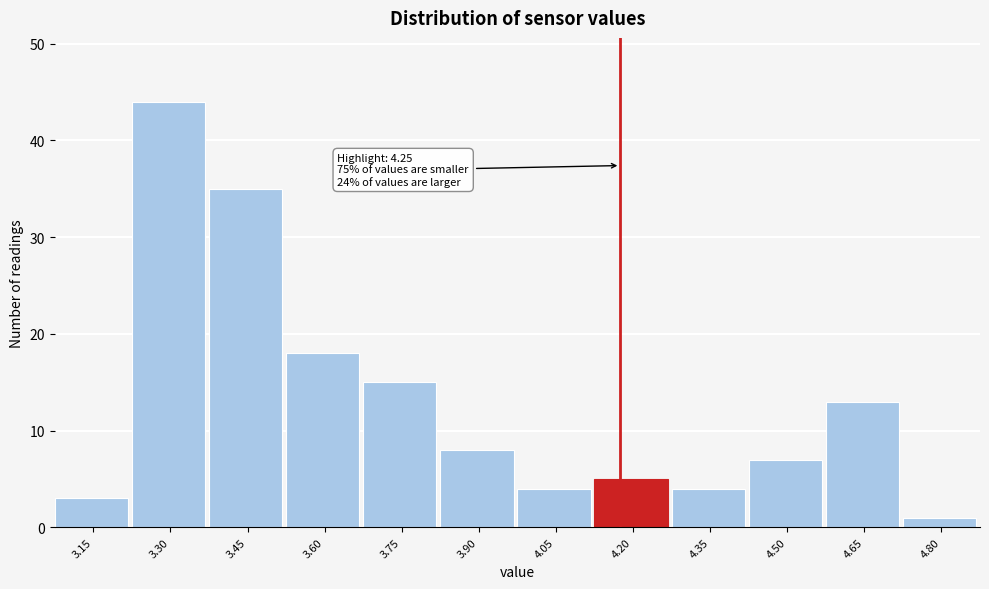

Reading left to right, list all the values displayed in this chart.

3	44	35	18	15	8	4	5	4	7	13	1